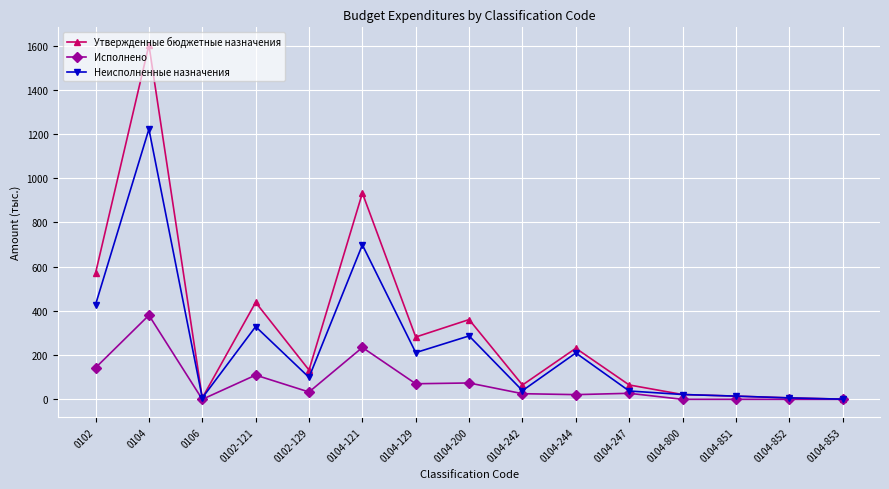

Rank the series by their average value, from highest to lowest.

Утвержденные бюджетные назначения, Неисполненные назначения, Исполнено